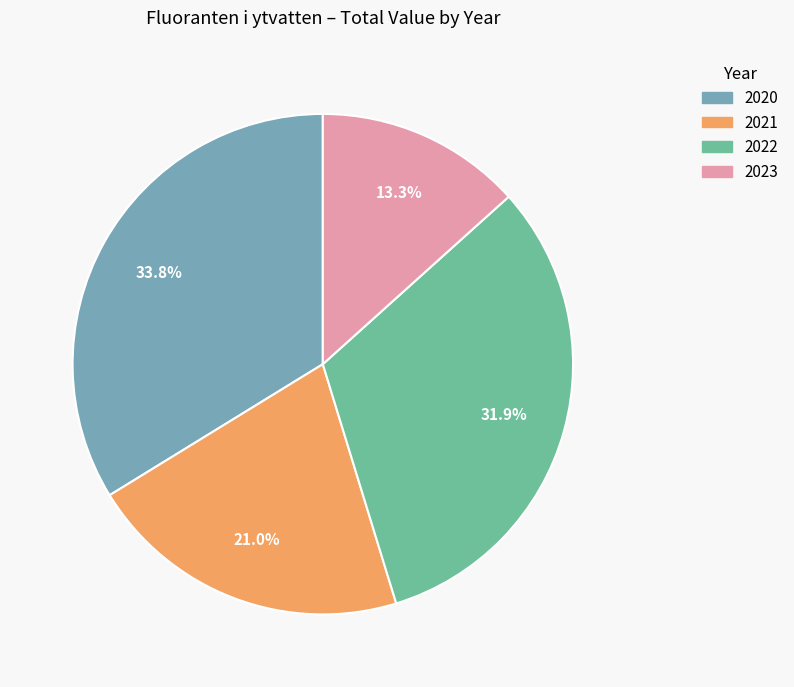

What is the largest slice in the pie chart?

2020